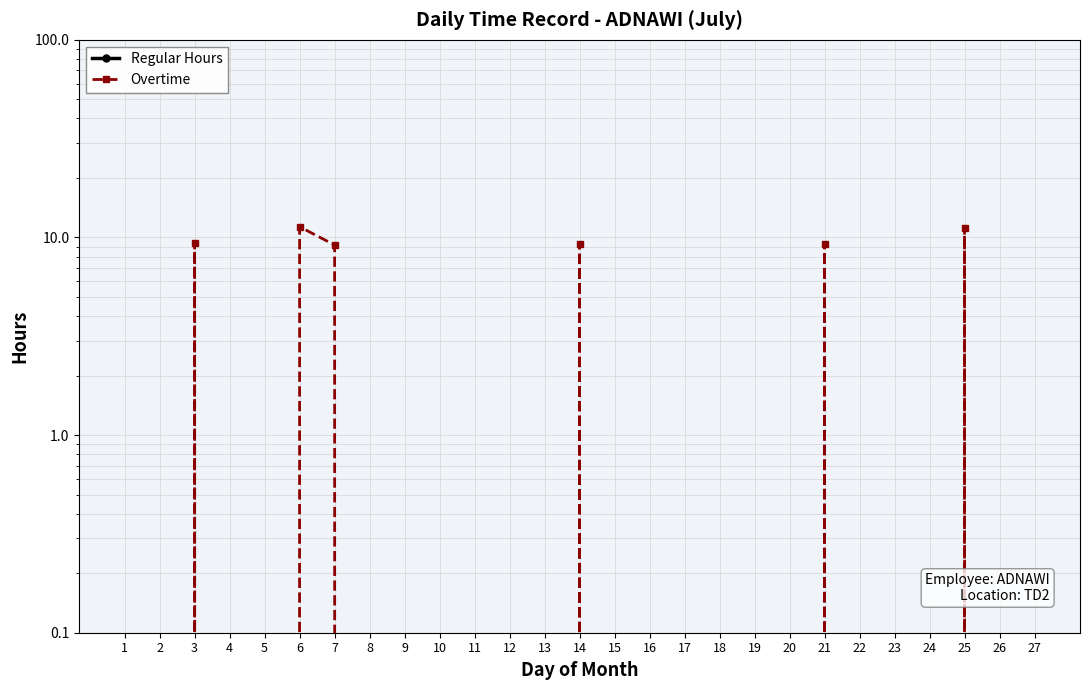

At how many categories does at least one series exceed 10?

2